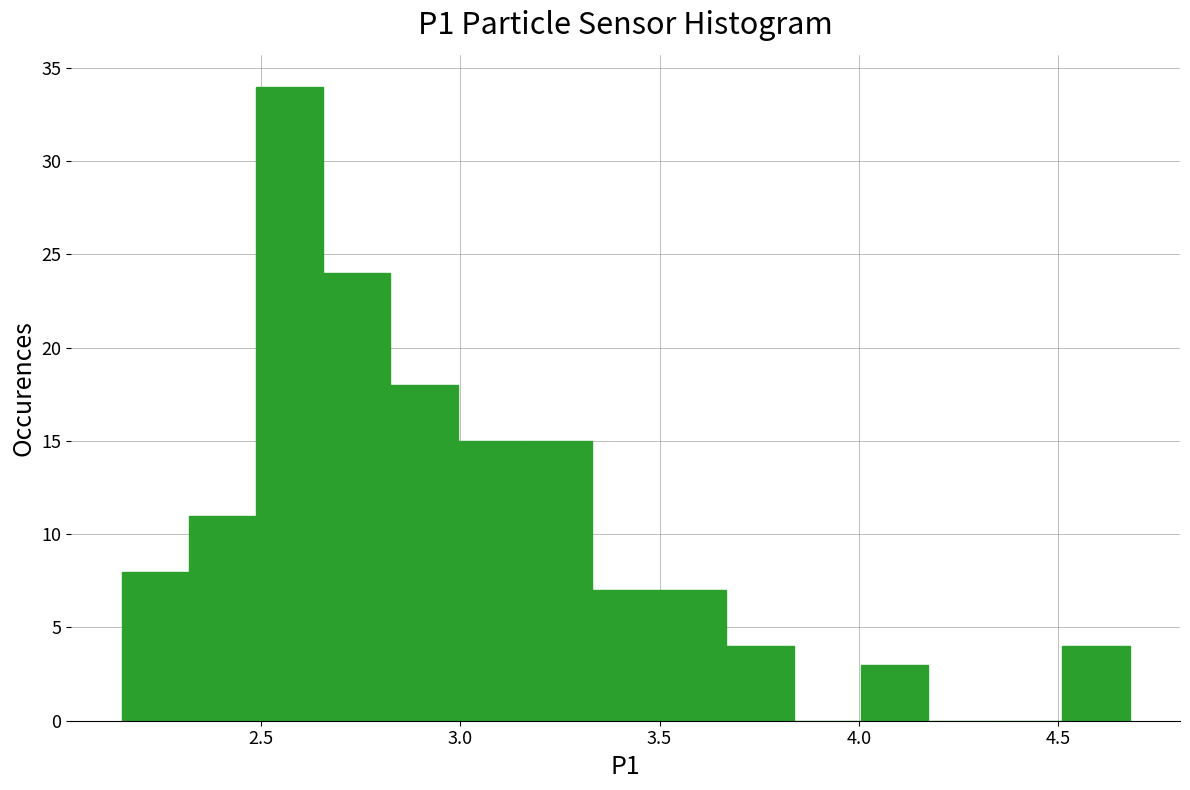

Around what value on the x-axis is the tallest bar? Give the approximate position of its centre, as read against the axis.

2.55